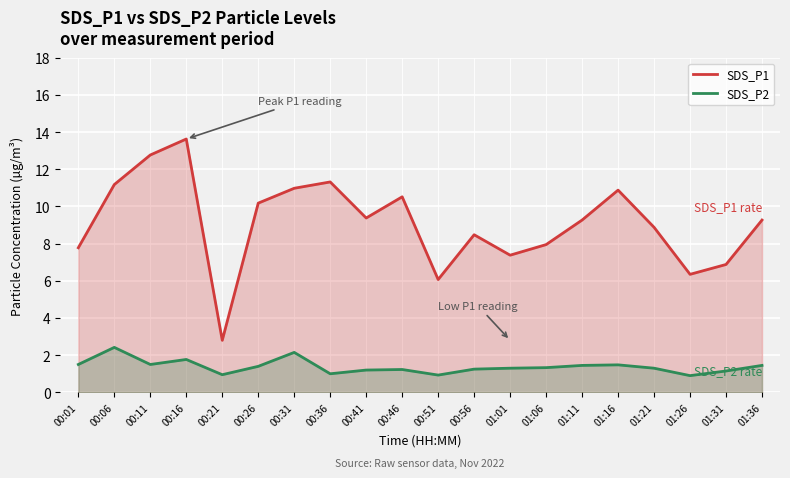

In SDS_P2, how many points are lower than both neighbors (excluding endpoints)?

5